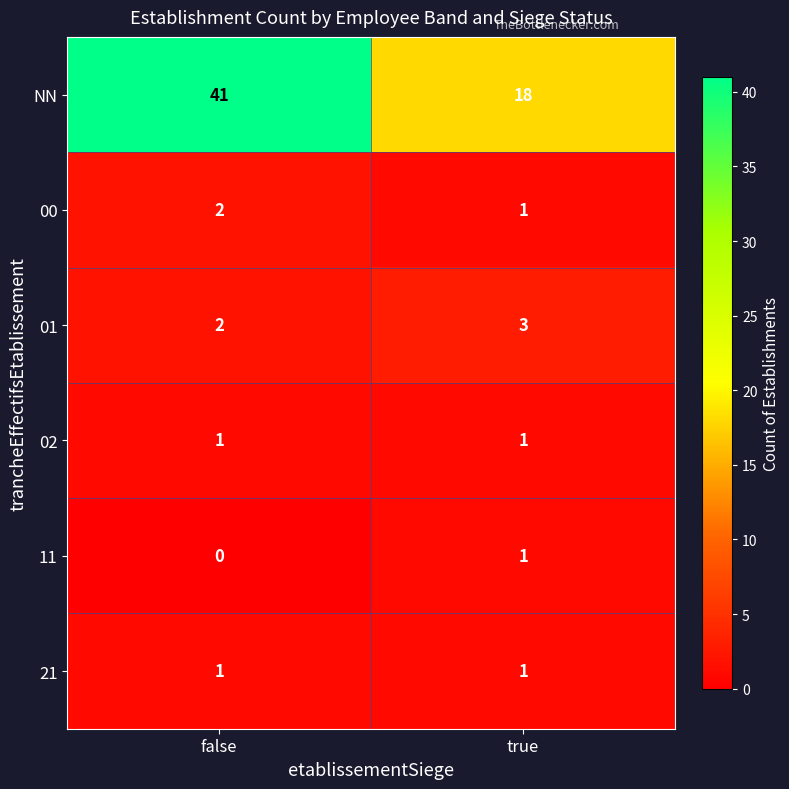

What is the sum of the 00 values at true and false?

3